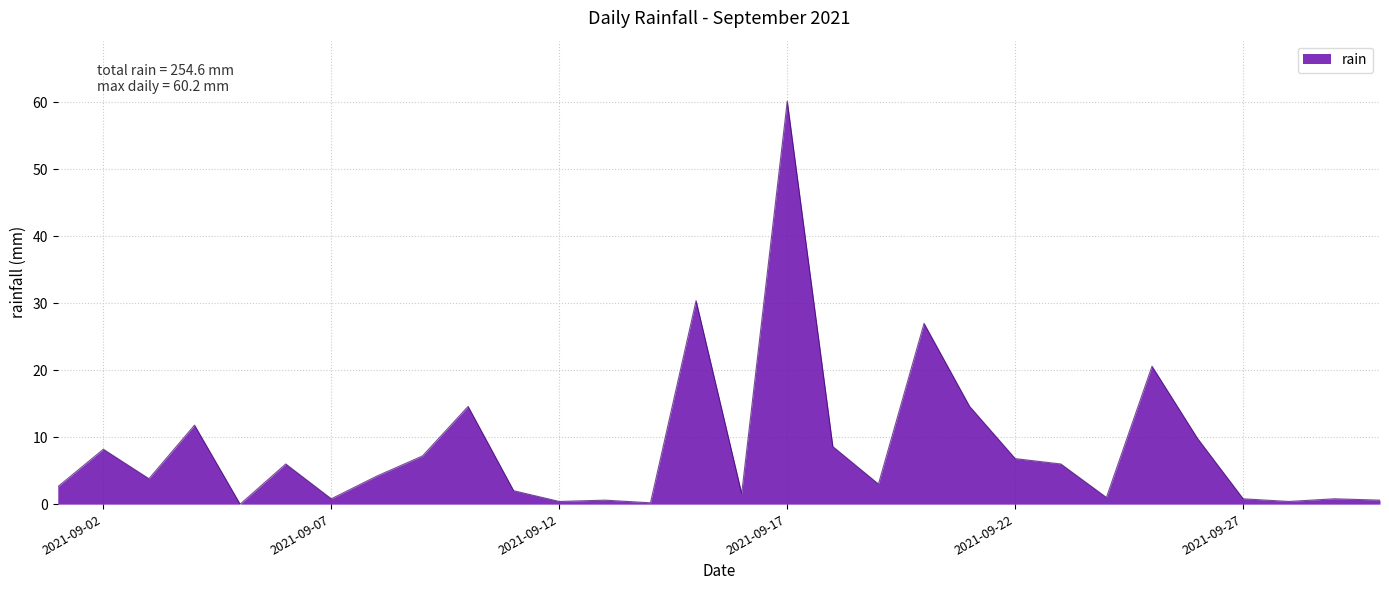

What is the sum of all values?

254.6